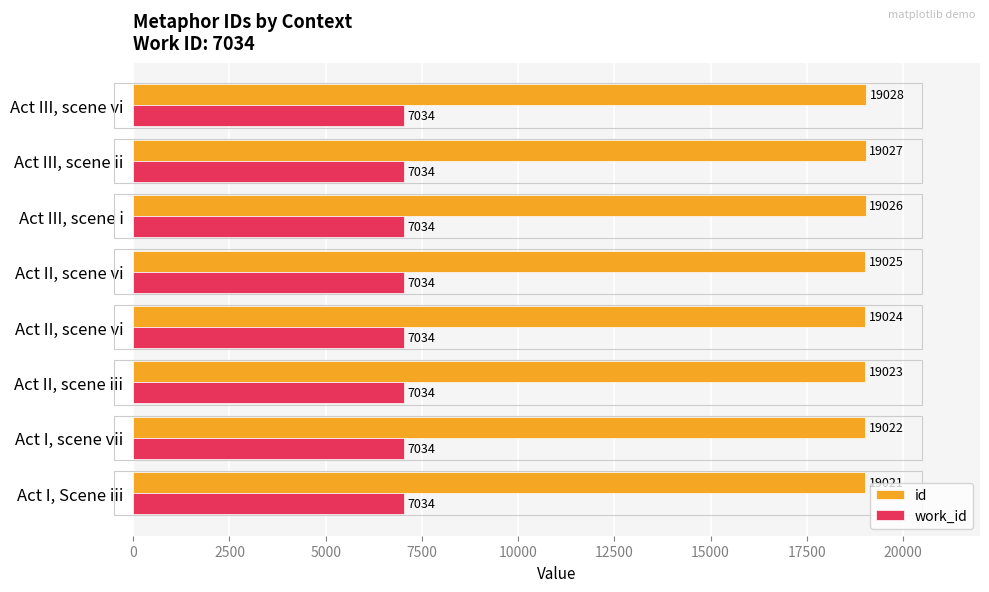

At which category is the sum across all series the highest?

Act III, scene vi